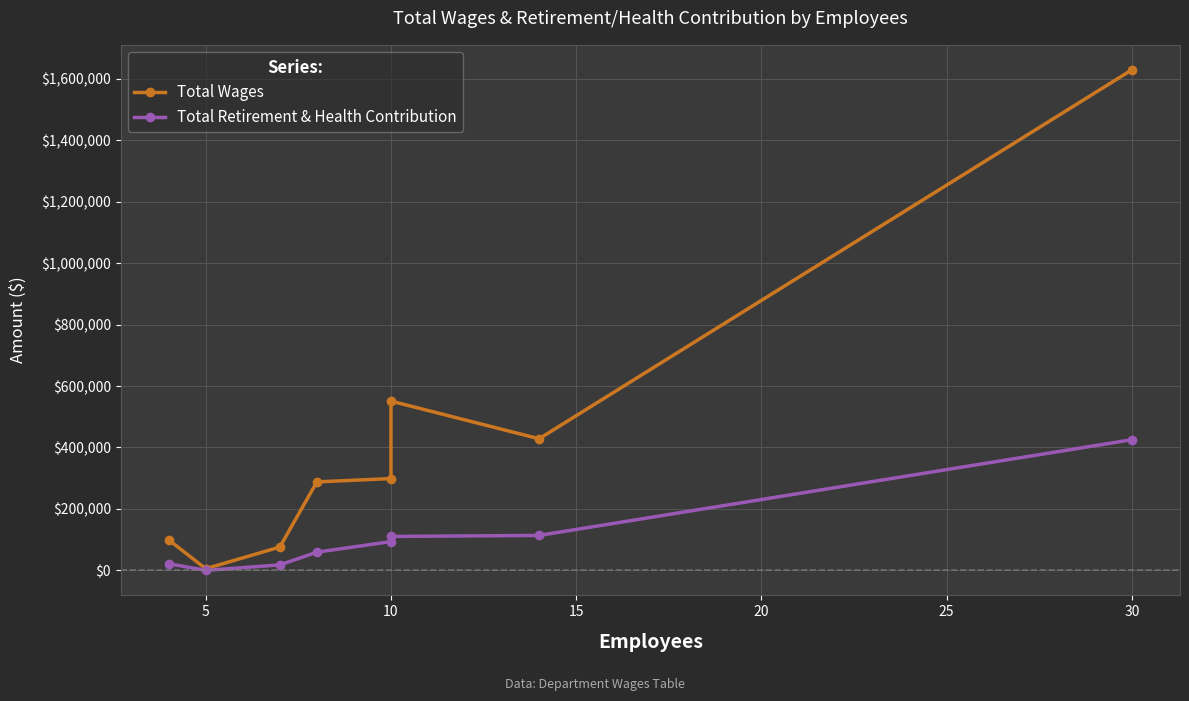

Rank the series by their maximum value, from lowest to highest.

Total Retirement & Health Contribution, Total Wages